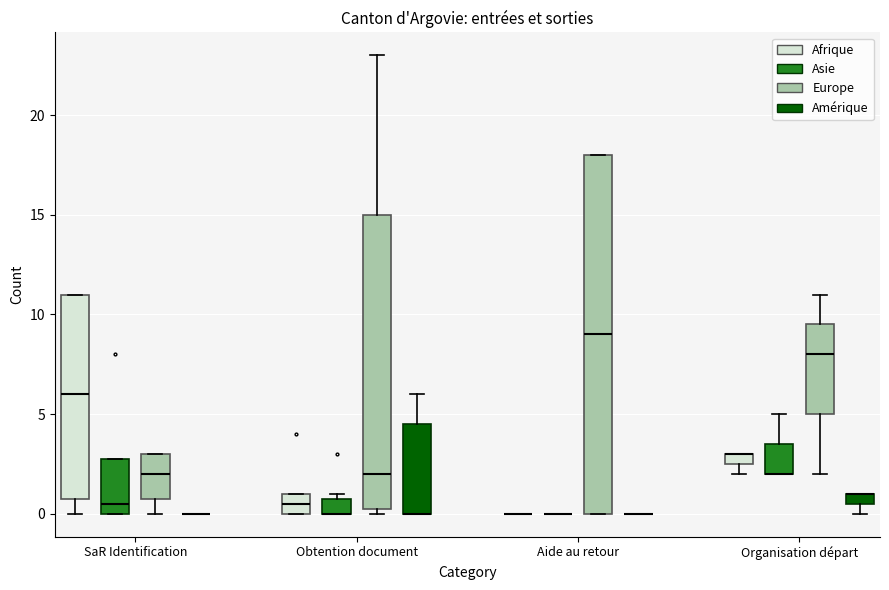

Comparing the boxes themselves (not the whiskers), which one is the tallest?

Aide au retour (Europe)